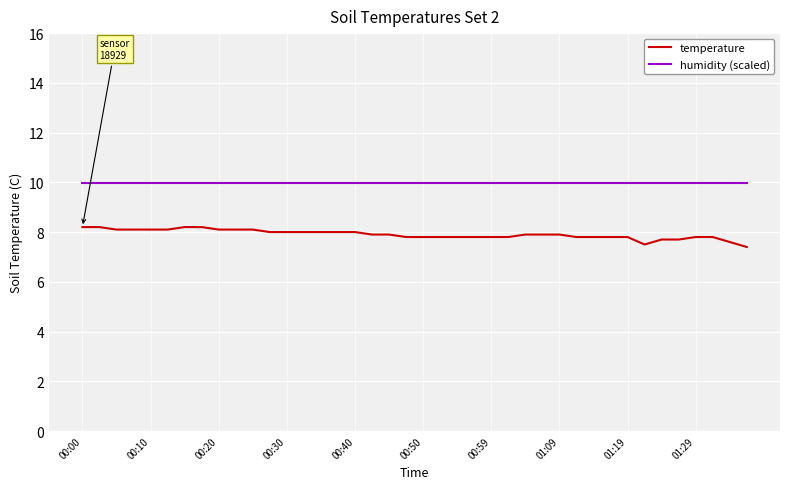

Count the number of data series in this chart.

2